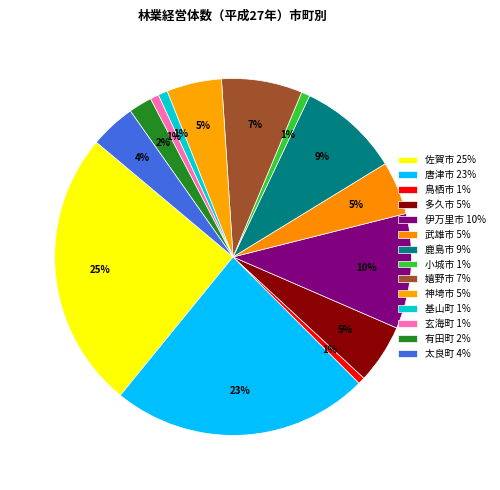

How many slices are in this pie chart?

14